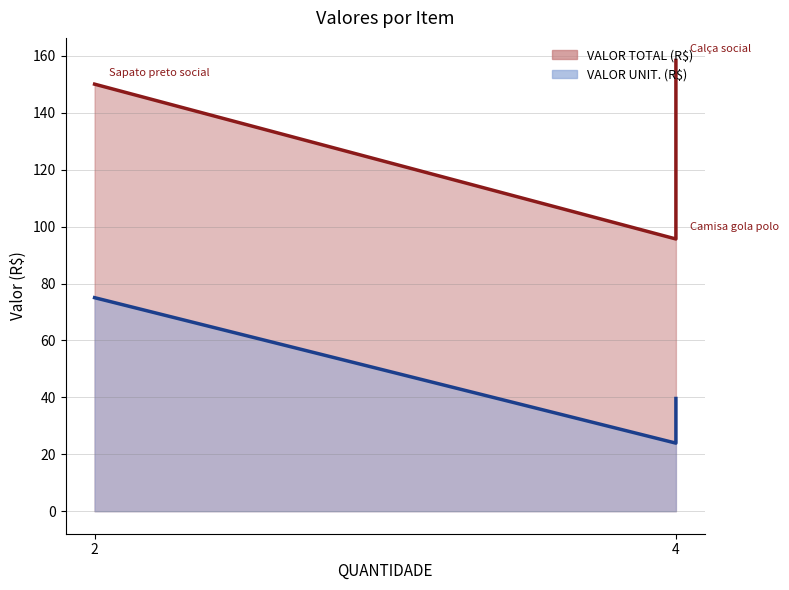

What is the sum of all VALOR UNIT. (R$) line values?

138.6